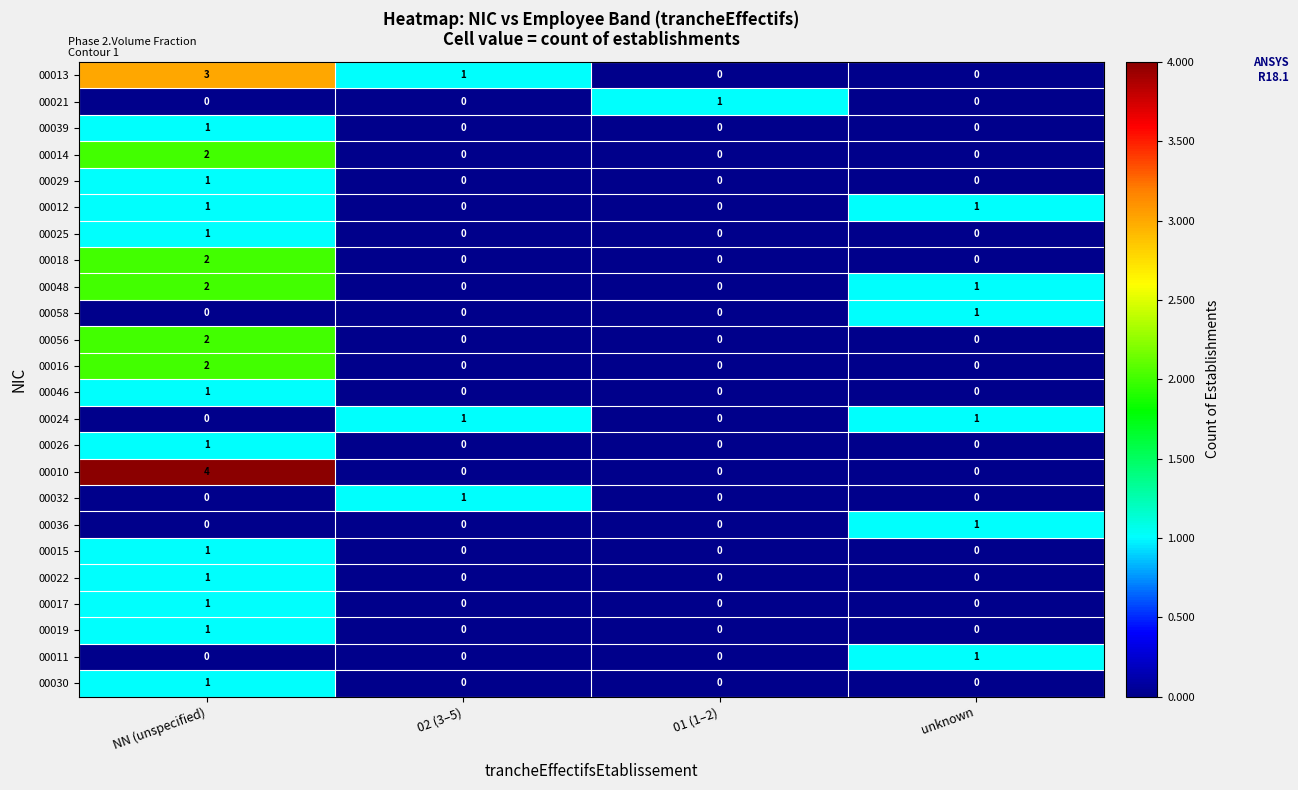

At how many categories does at least one series exceed 3?

1